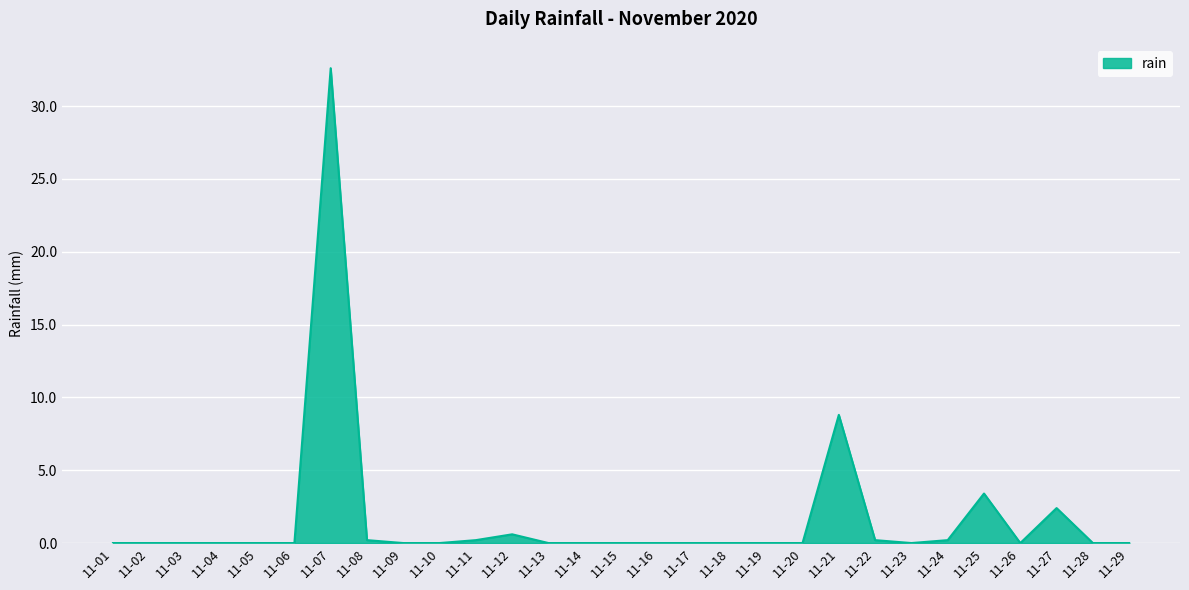

True or false: the data shows 8.8 at 11-21.

True